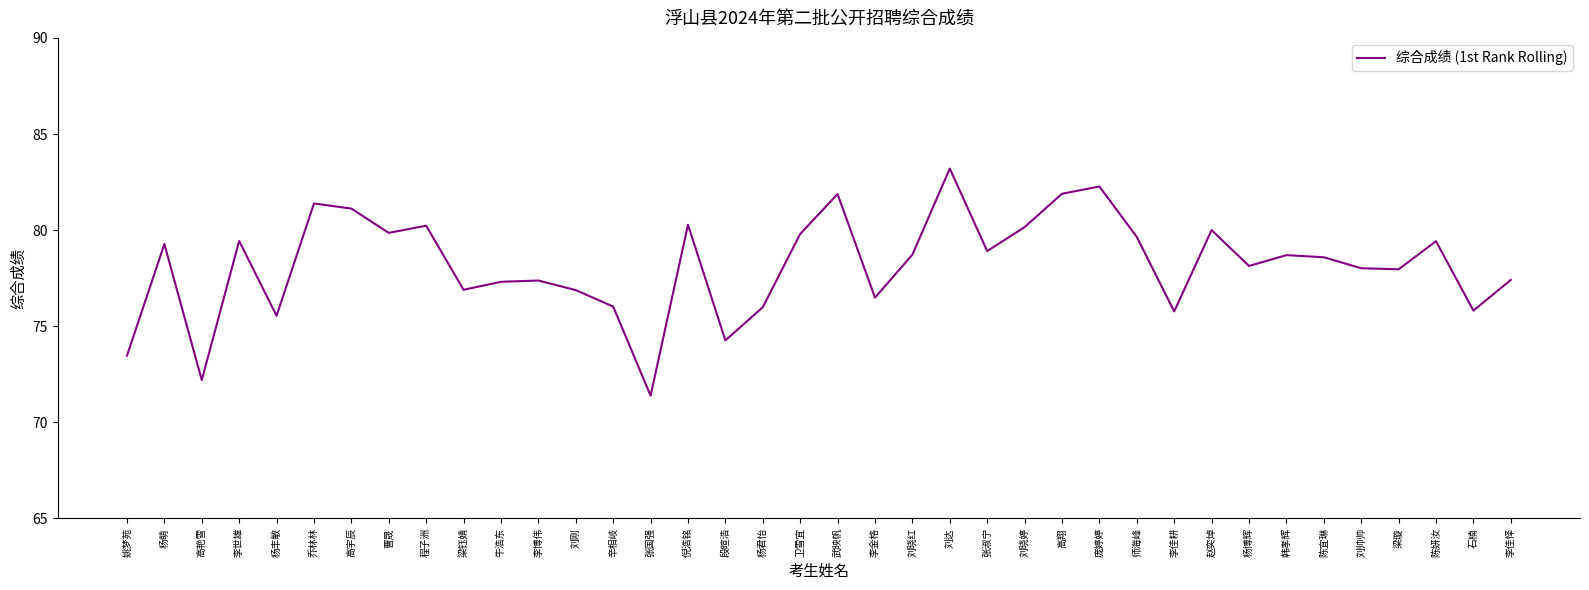

Is it true that the value at 刘帅帅 is 39.7?

False